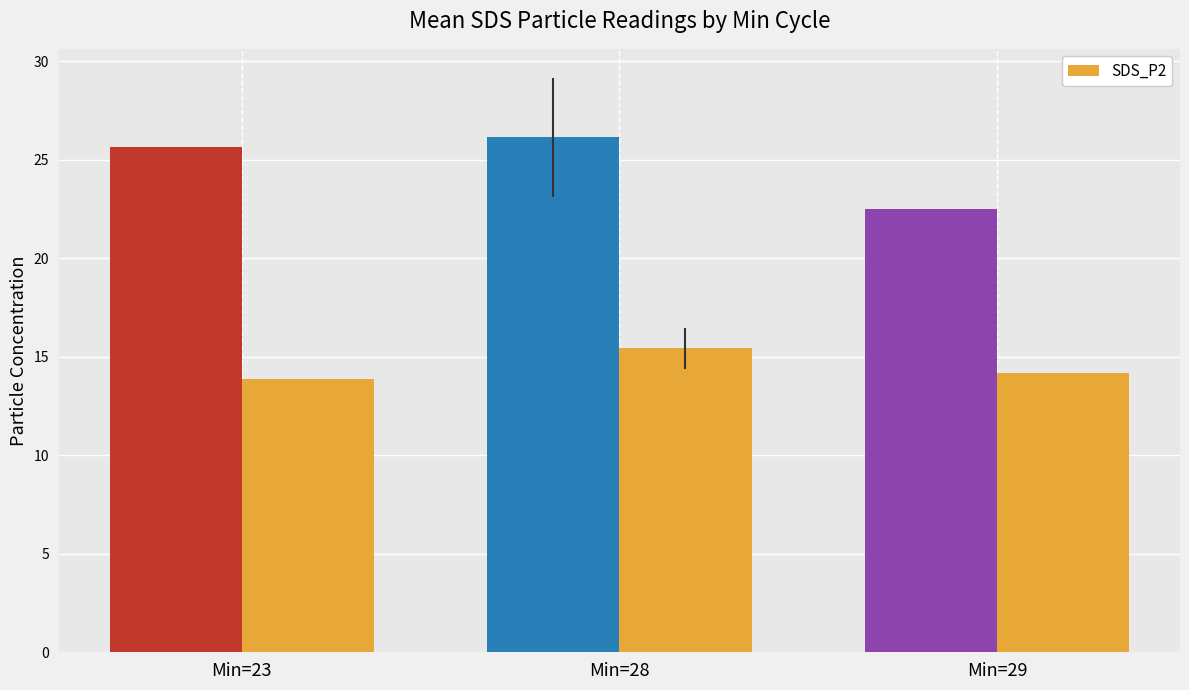

What is the difference between the highest and lowest values at Min=28?

10.7